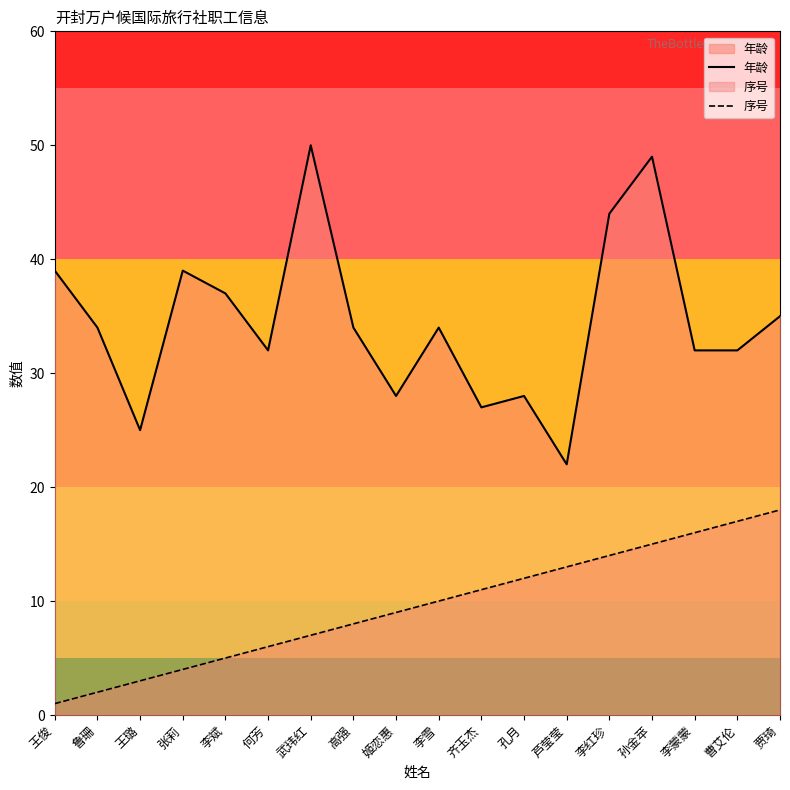

Reading right to left, list all the values displayed in this chart.

年龄: 贾琦=35	曹艾伦=32	李蒙蒙=32	孙金苹=49	李红珍=44	芦莹莹=22	孔月=28	齐玉杰=27	李雪=34	姬恋惠=28	高强=34	武玮红=50	何芳=32	李斌=37	张莉=39	王璐=25	鲁珊=34	王俊=39
序号: 贾琦=18	曹艾伦=17	李蒙蒙=16	孙金苹=15	李红珍=14	芦莹莹=13	孔月=12	齐玉杰=11	李雪=10	姬恋惠=9	高强=8	武玮红=7	何芳=6	李斌=5	张莉=4	王璐=3	鲁珊=2	王俊=1